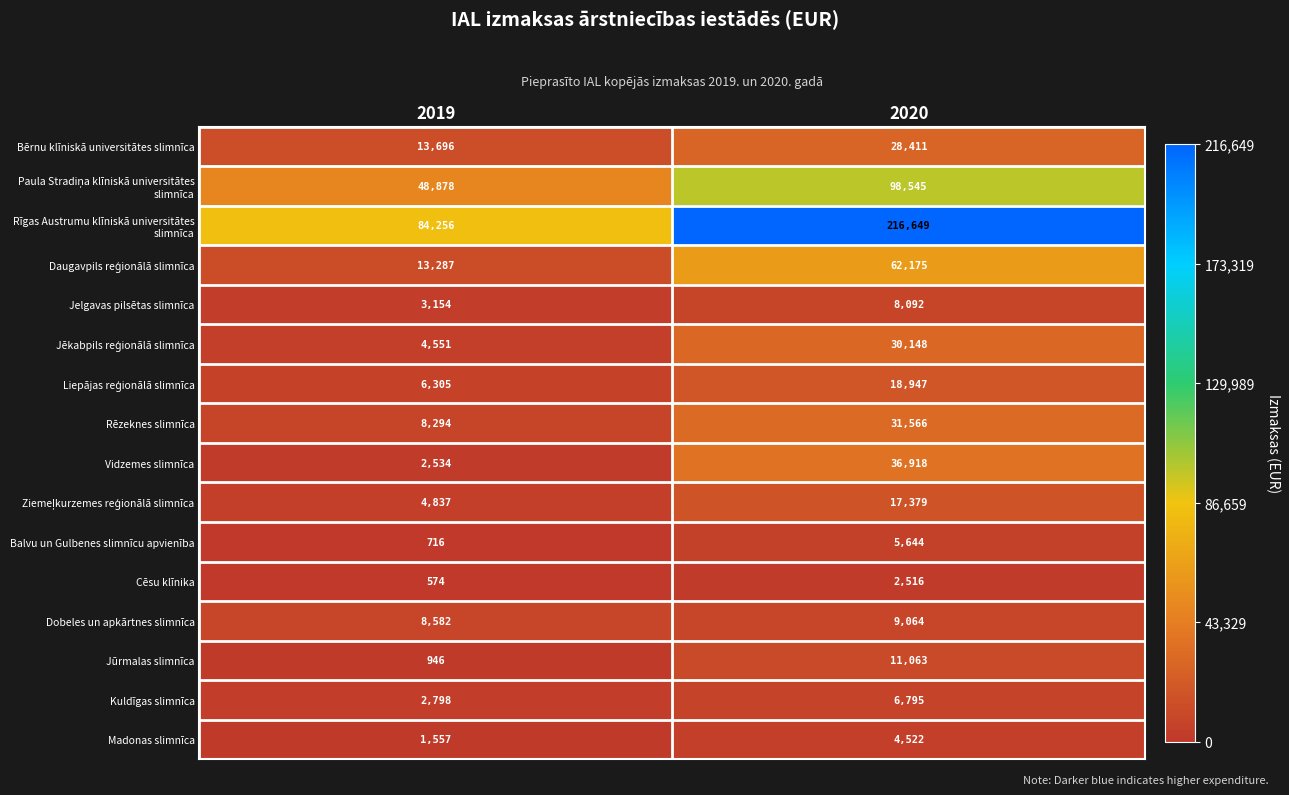

Is it true that Cēsu klīnika equals 902 at 2020?

False